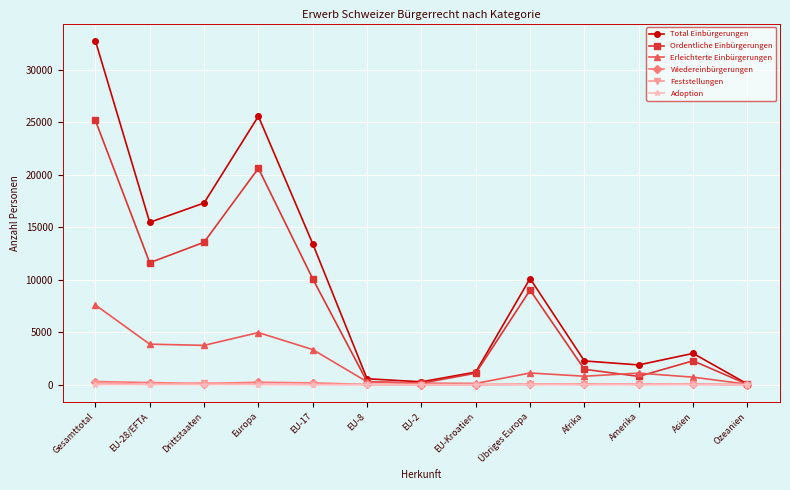

Which series has the largest range (max minus min)?

Total Einbürgerungen